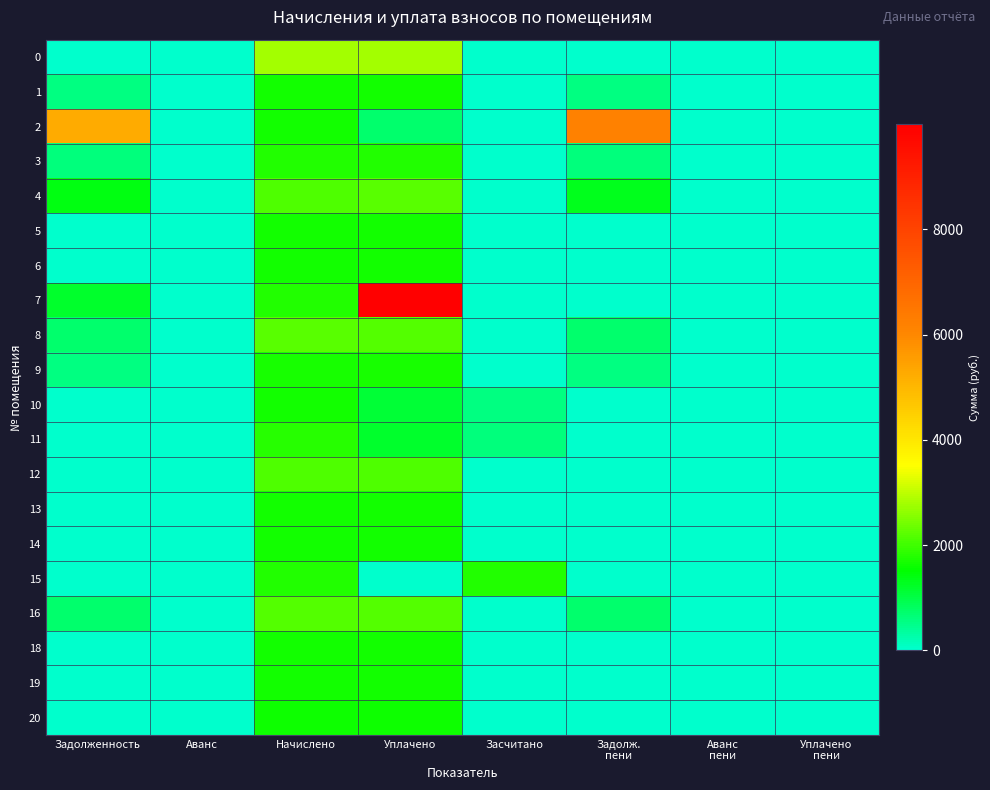

Which series has the largest total across all categories?

2